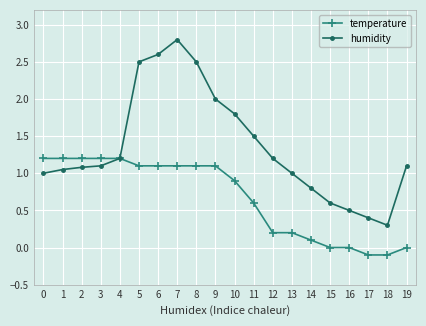

The value of humidity at 12 is 1.7. True or false?

False